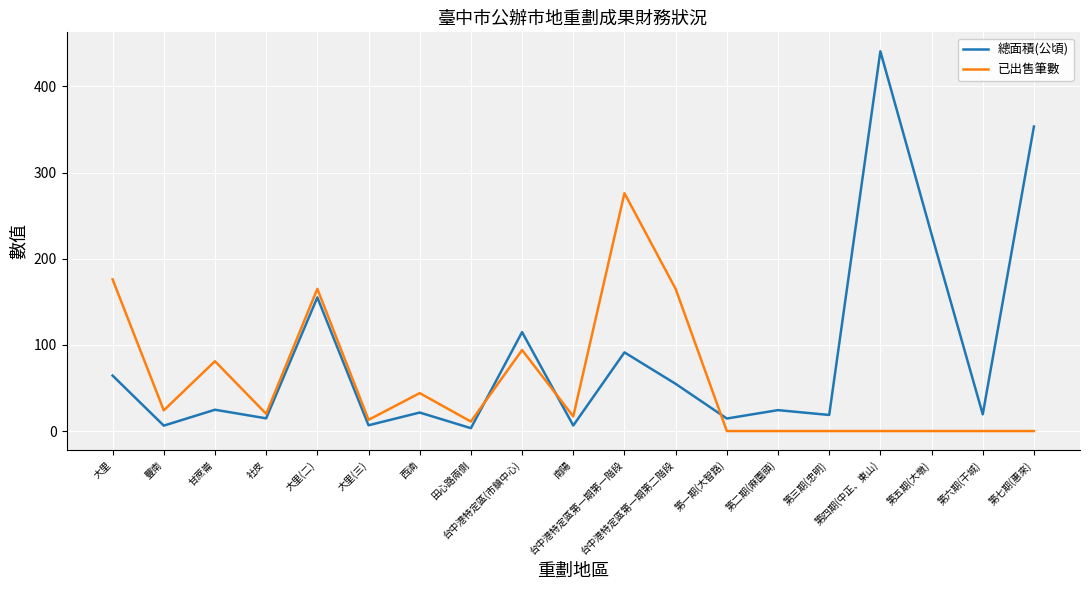

List the series in order of their peak value, highest first.

總面積(公頃), 已出售筆數